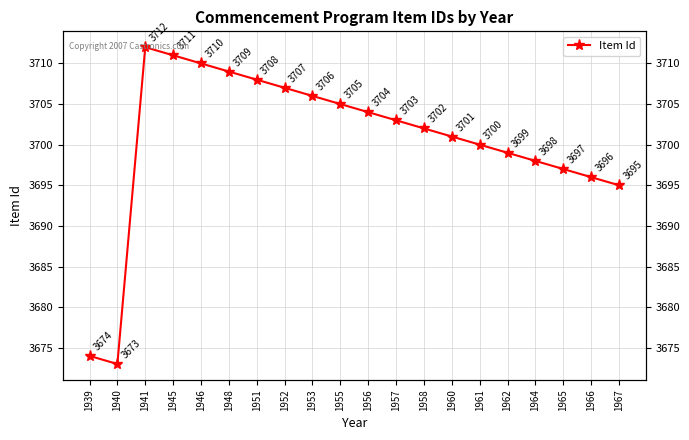

Rank the categories by value from highest to lowest.

1941, 1945, 1946, 1948, 1951, 1952, 1953, 1955, 1956, 1957, 1958, 1960, 1961, 1962, 1964, 1965, 1966, 1967, 1939, 1940